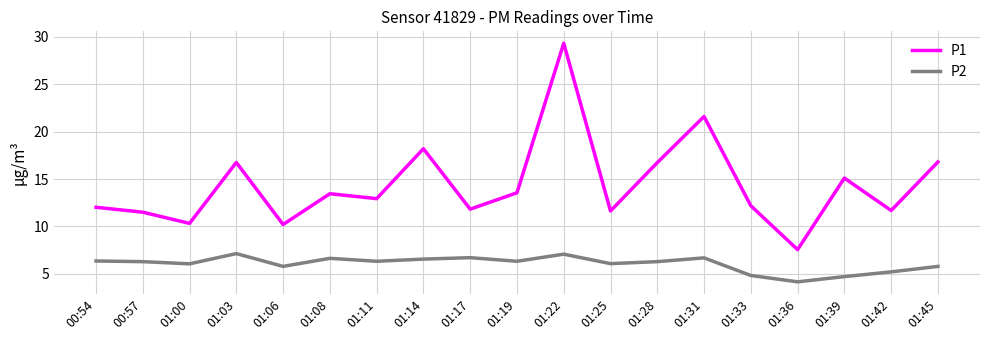

Which series has the widest spread of values?

P1